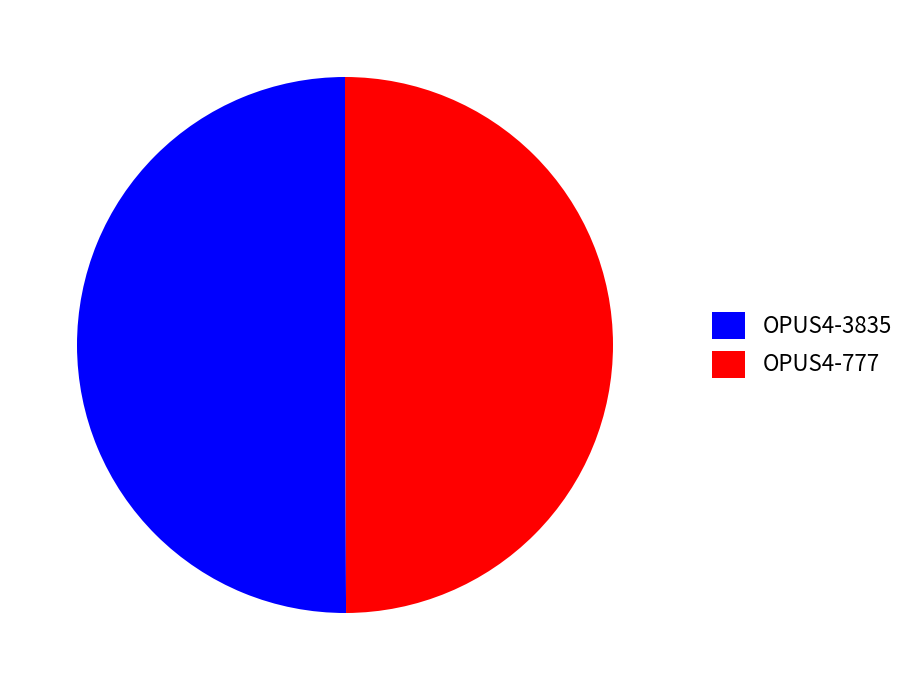

Combined, do OPUS4-3835 and OPUS4-777 account for over 50%?

Yes